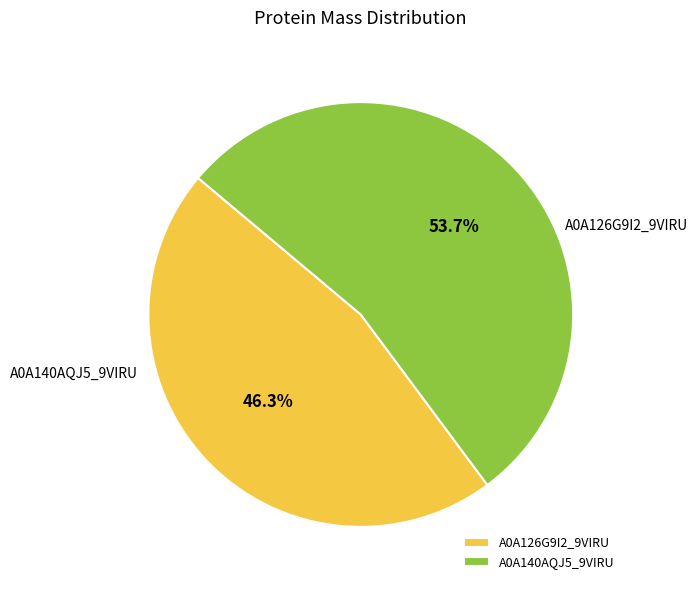

How many segments does this pie chart have?

2